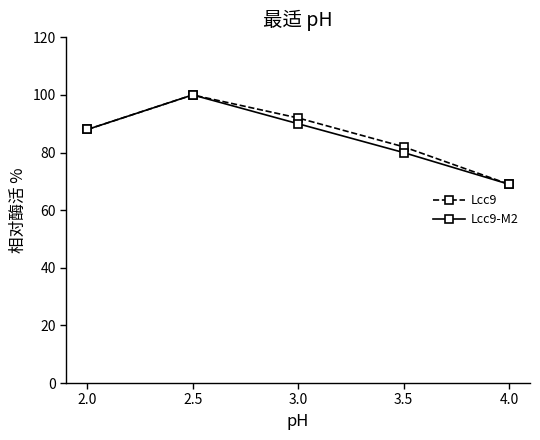

Where is the first local maximum for Lcc9?

2.5